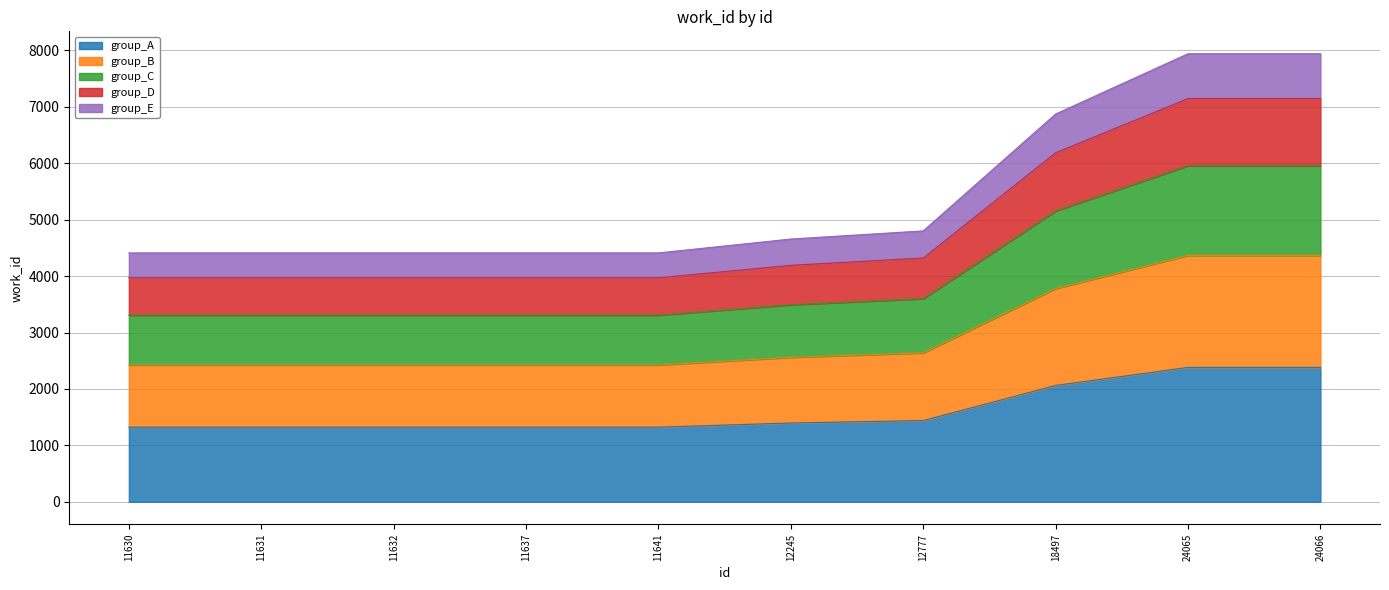

Does the chart display data point markers on the line(s)?

No